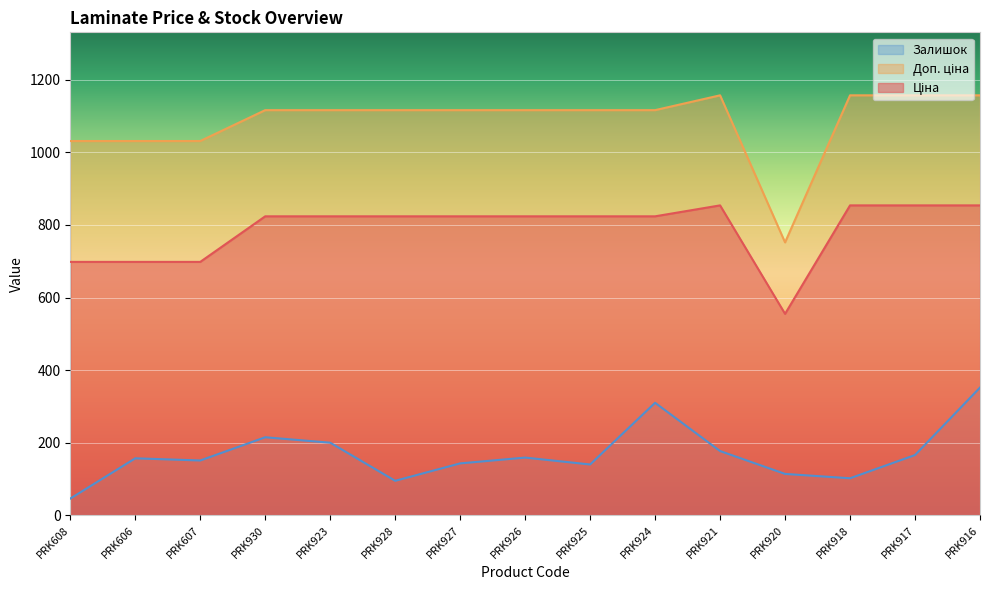

What position from the left is PRK916?

15